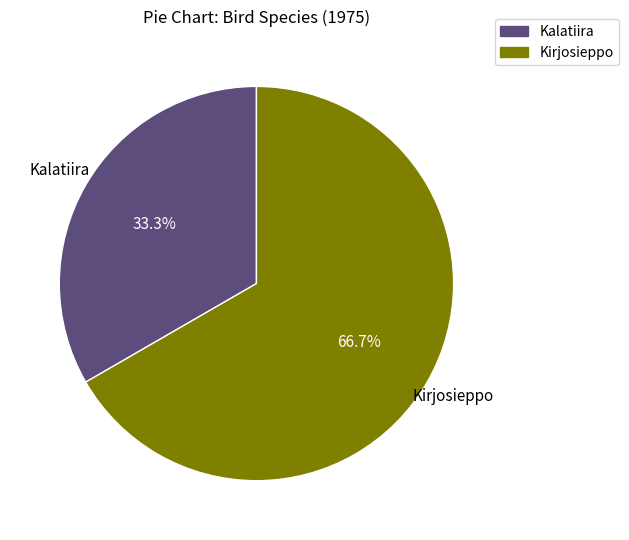

Which category has the smallest portion of the pie?

Kalatiira